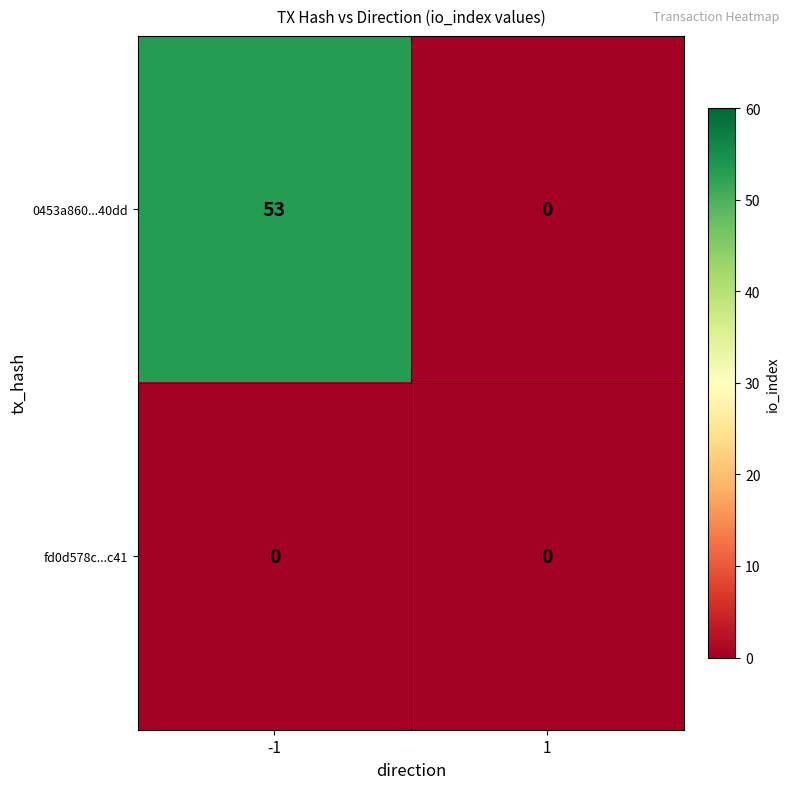

How many data points does each series have?

2